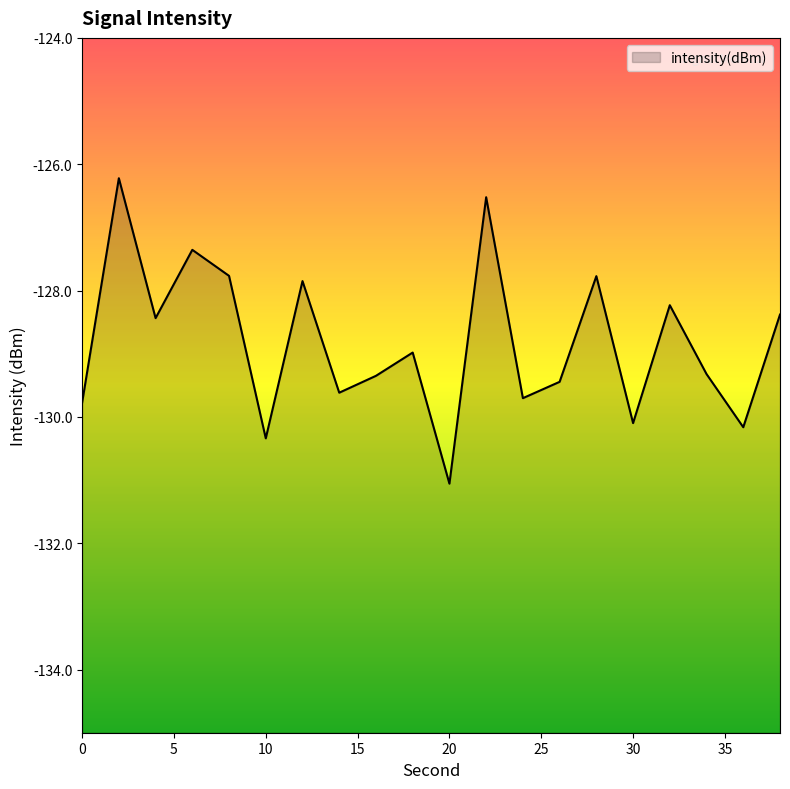

Rank the categories by value from lowest to highest.

20, 10, 36, 30, 0, 24, 14, 26, 16, 34, 18, 4, 38, 32, 12, 28, 8, 6, 22, 2